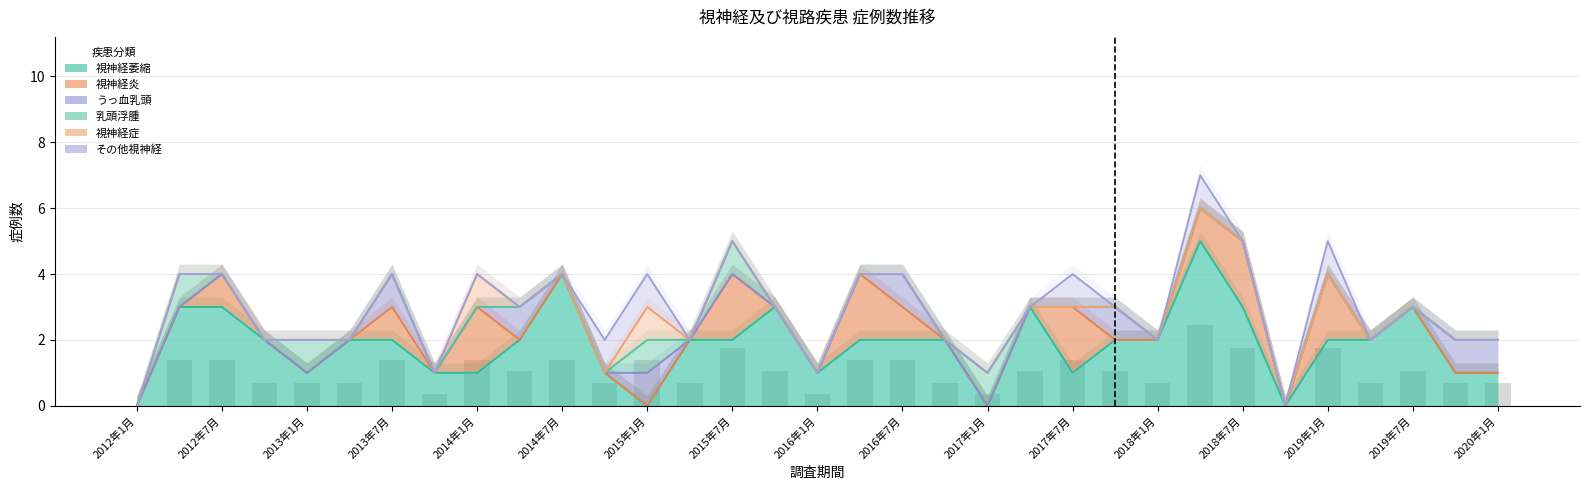

Which series has the largest total across all categories?

その他視神経